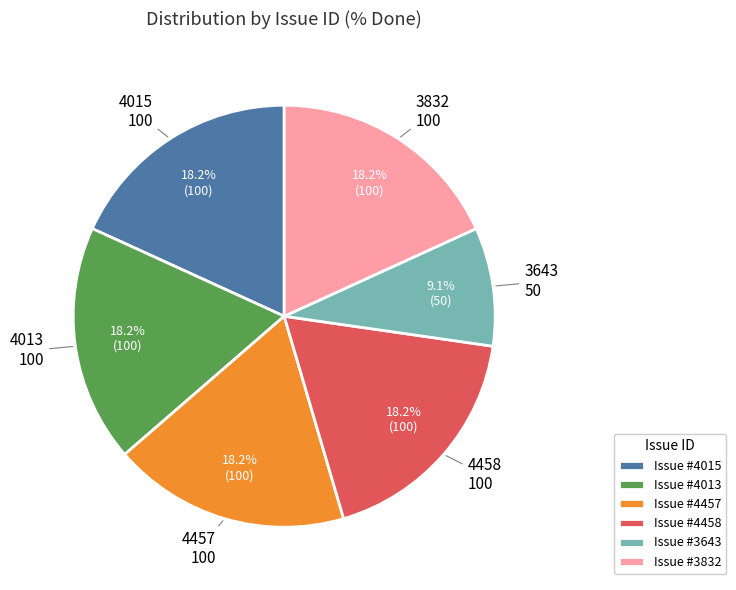

Which has a higher value, Issue #3643 or Issue #4015?

Issue #4015